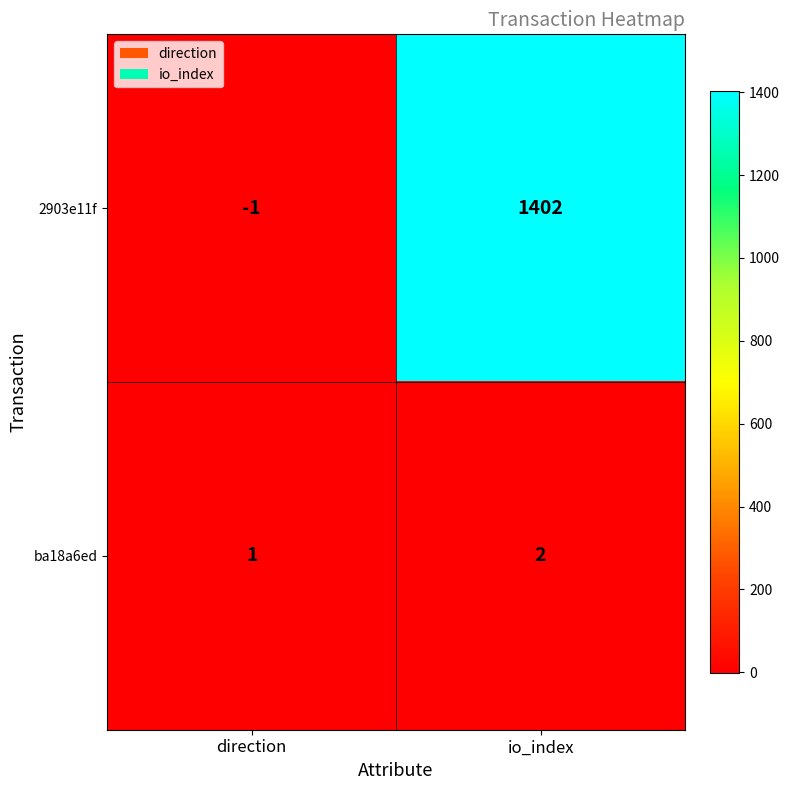

Reading left to right, what are all the values shown in this chart?

2903e11f: direction=-1	io_index=1402
ba18a6ed: direction=1	io_index=2